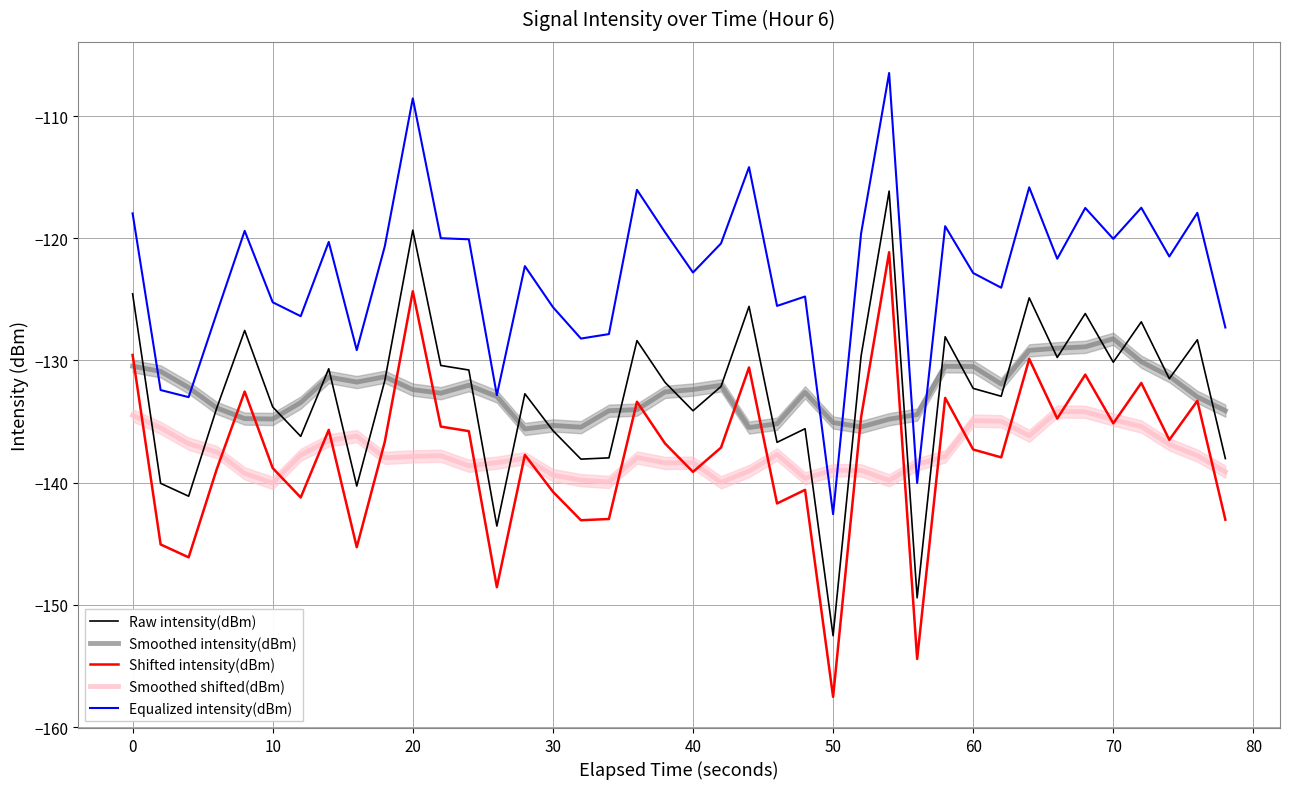

What is the lowest value of the Smoothed intensity(dBm) series?

-135.6